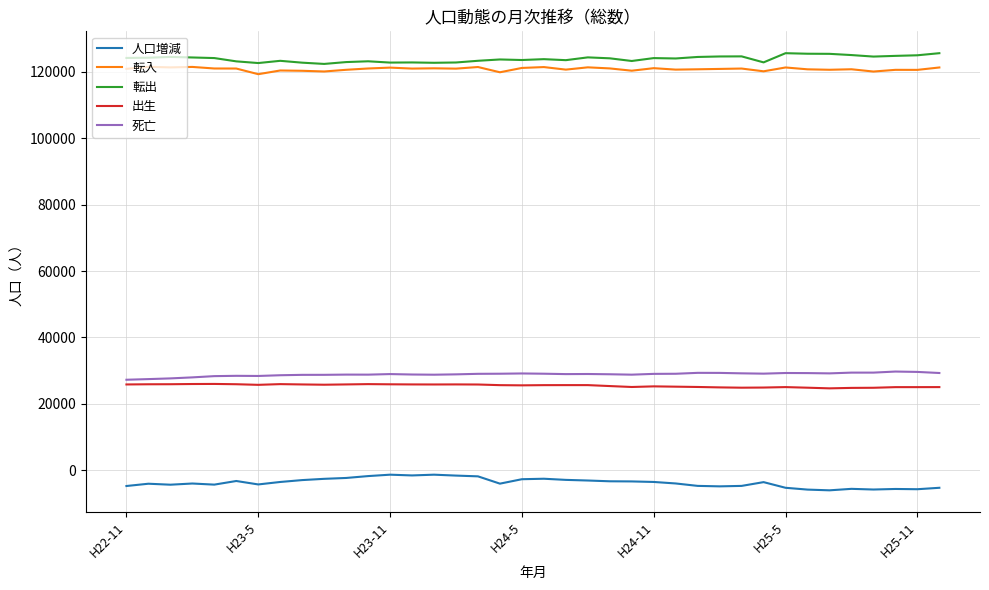

What is the maximum value shown in the chart?

125528